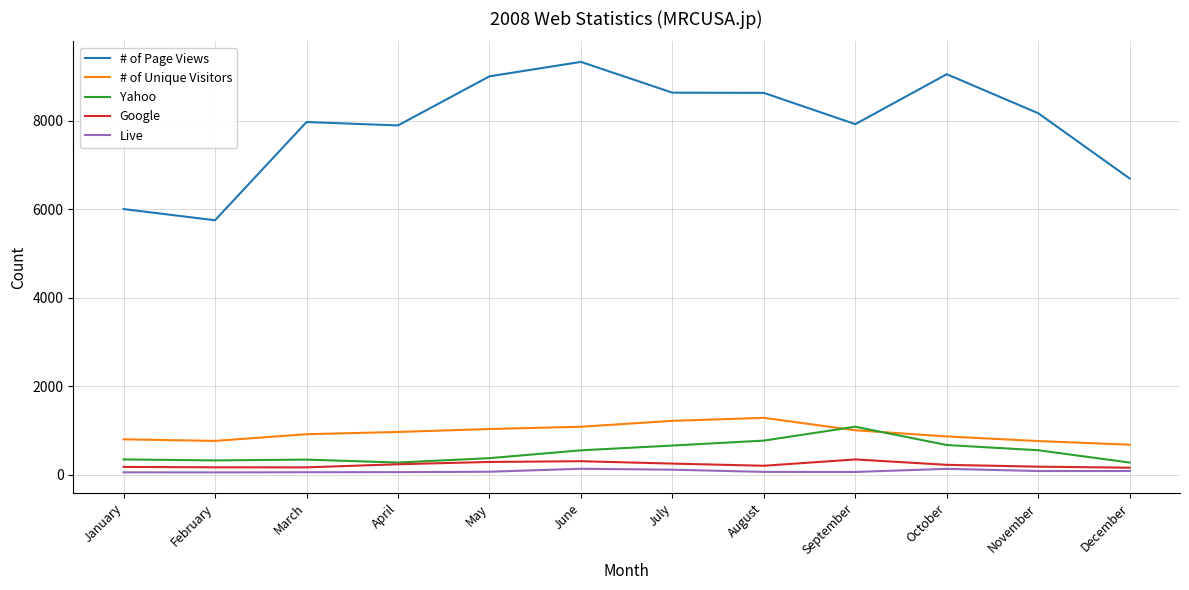

True or false: # of Page Views and Yahoo intersect in this chart.

False